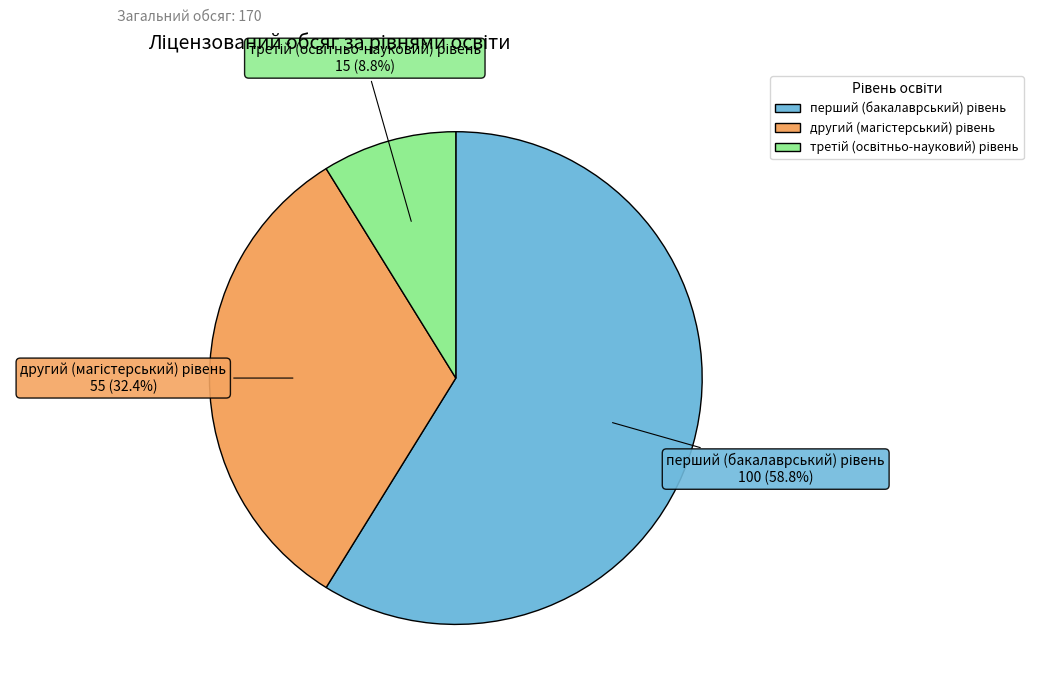

Does any single category account for the majority?

Yes